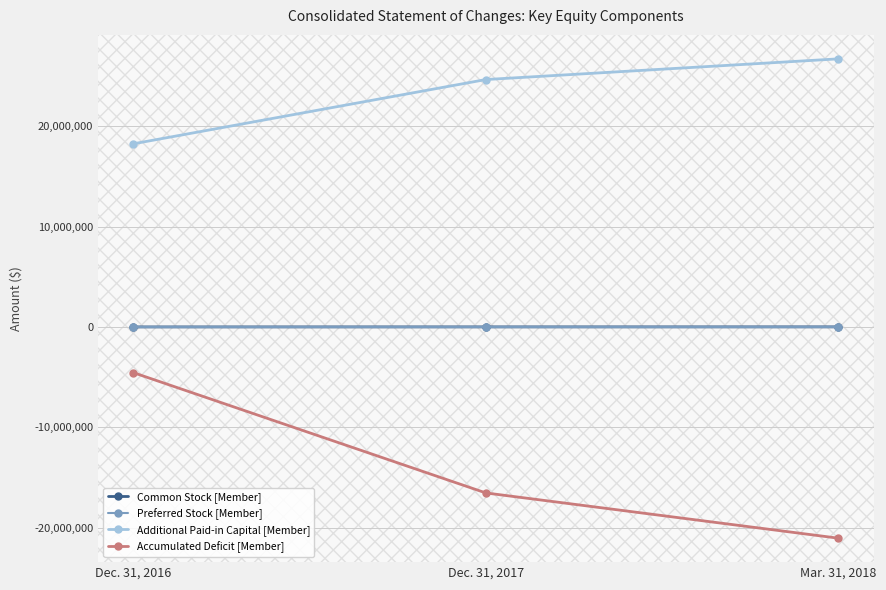

Which series has the widest spread of values?

Accumulated Deficit [Member]